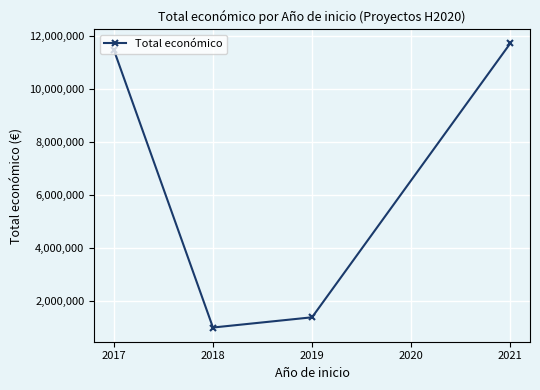

Does the chart display data point markers on the line(s)?

Yes